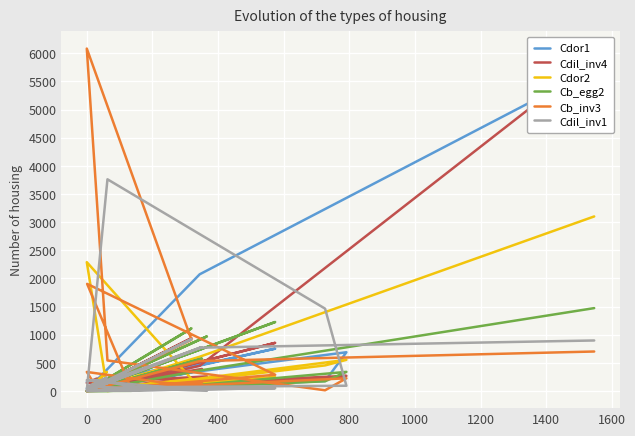

How many lines are shown in the chart?

6